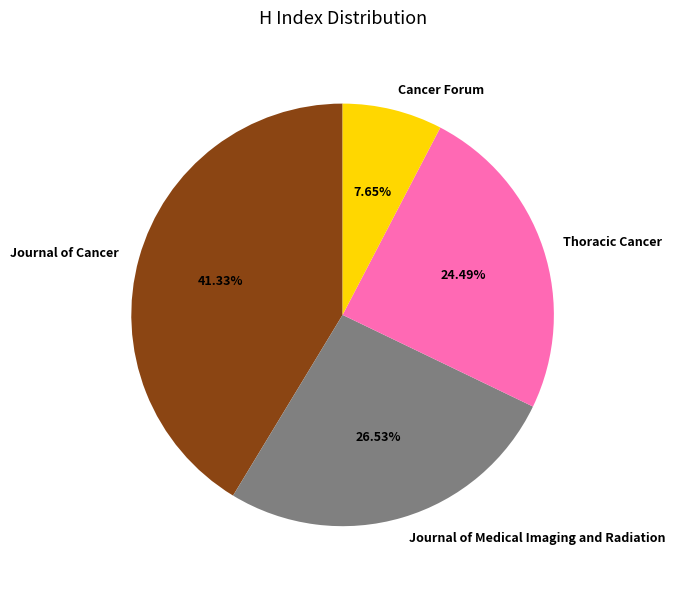

To the nearest percent, what is the difference between the largest and smallest slice percentages?

34%